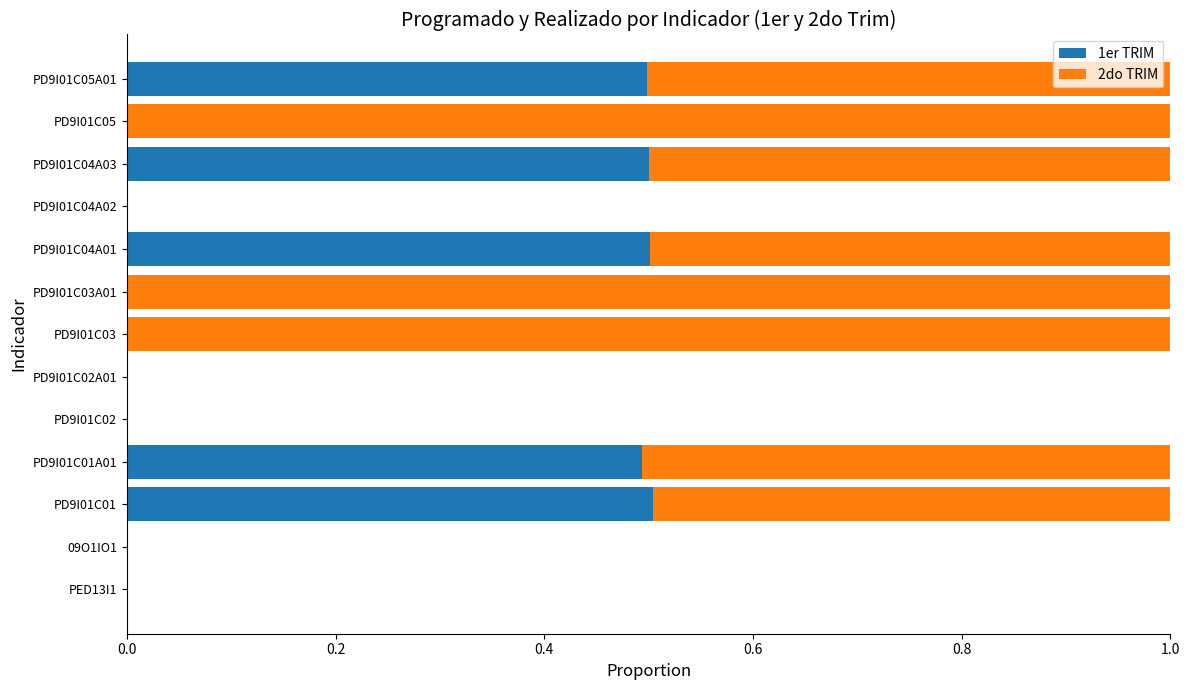

Count the number of categories in the chart.

13